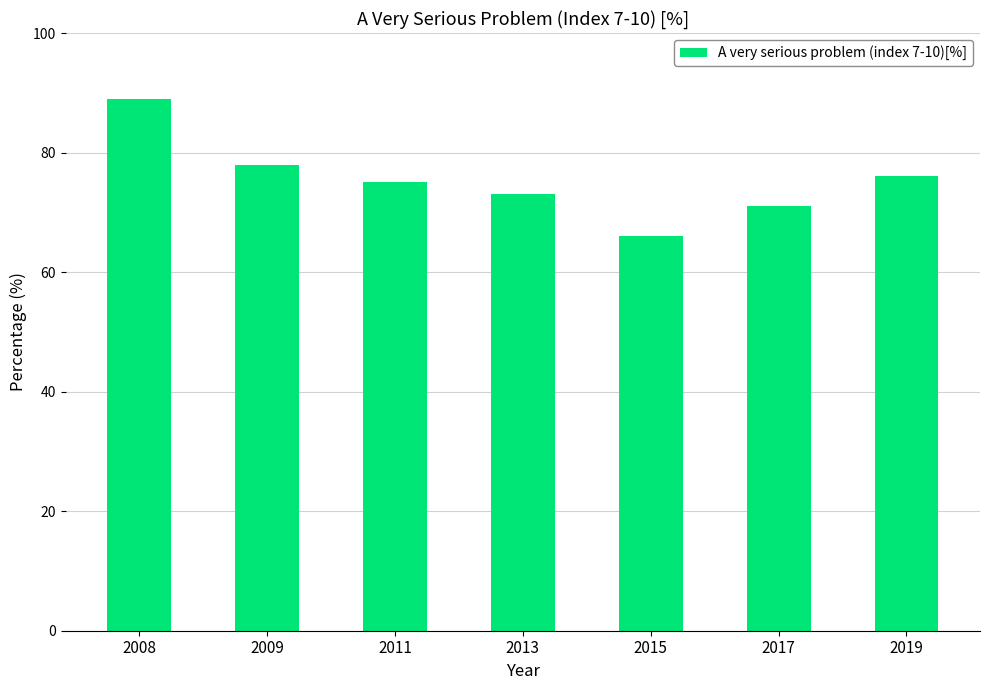

Are the bars grouped side by side (vs. stacked)?

No